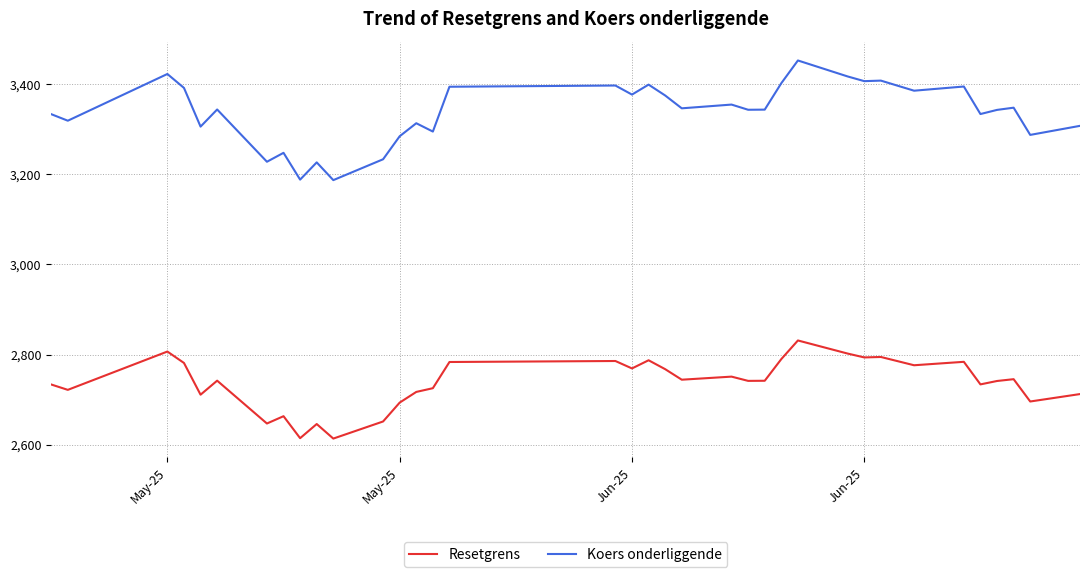

True or false: Resetgrens and Koers onderliggende intersect in this chart.

False